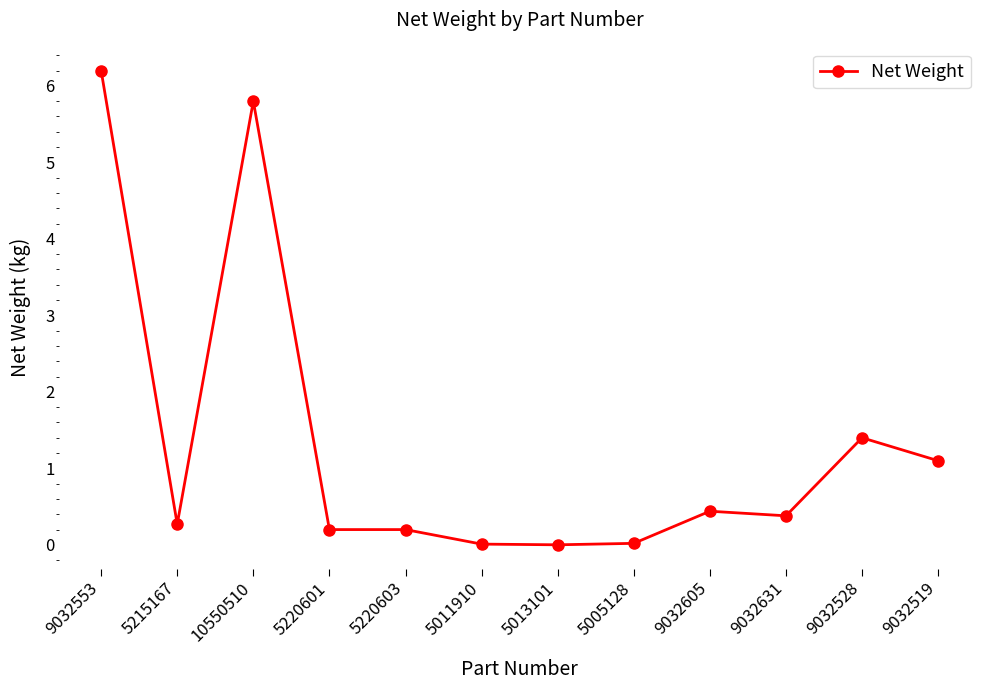

Is it true that the value at 10550510 is 9.3?

False